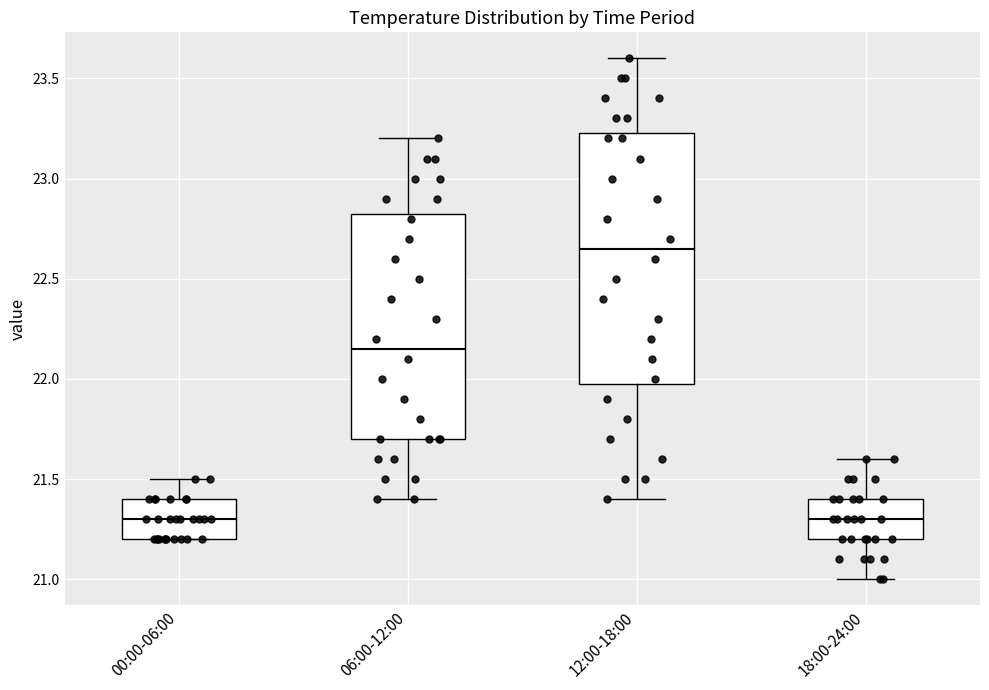

Which box is the tallest, from its lower edge to its upper edge?

12:00-18:00